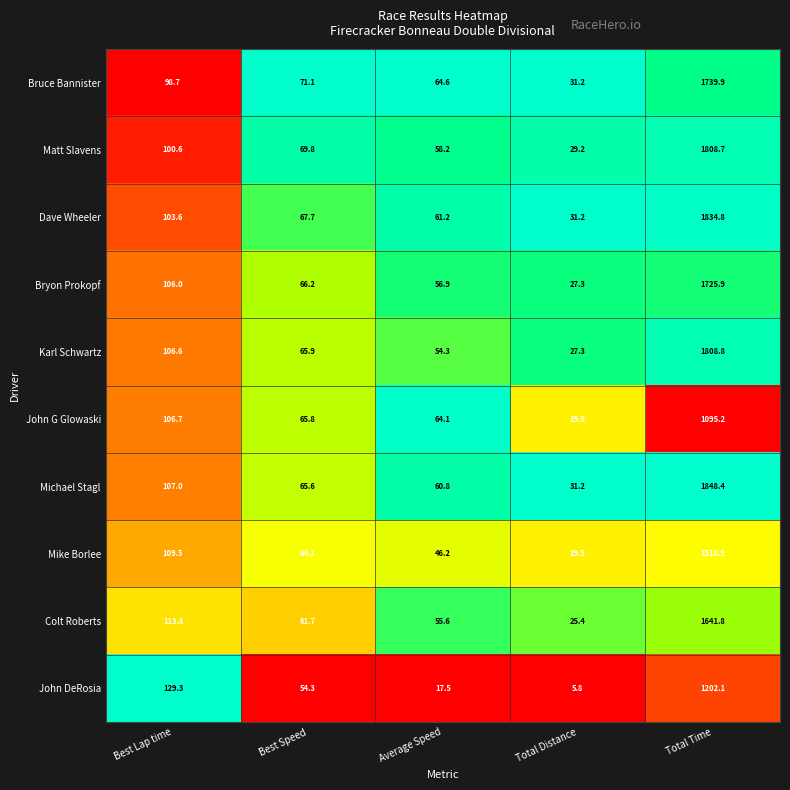

Which label corresponds to the largest value in the chart?

Total Time